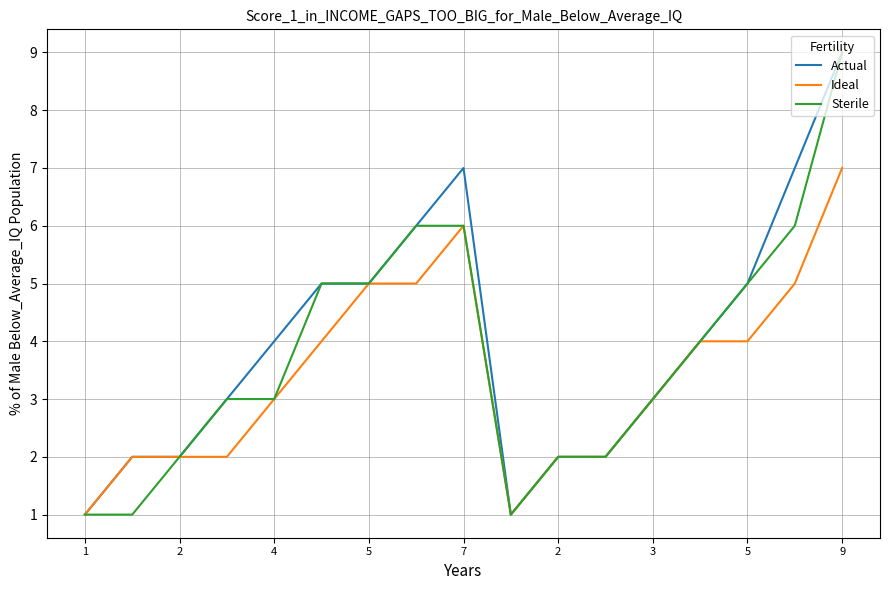

What is the maximum value shown in the chart?

9